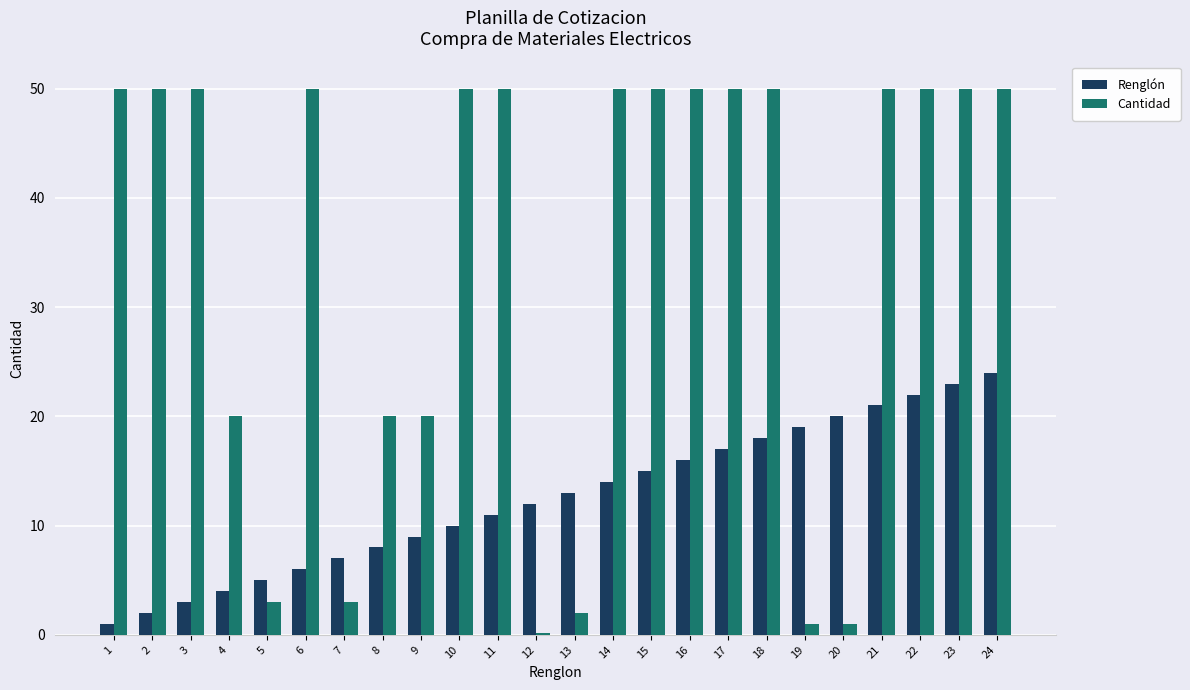

Which category has the lowest value in the Renglón series?

1